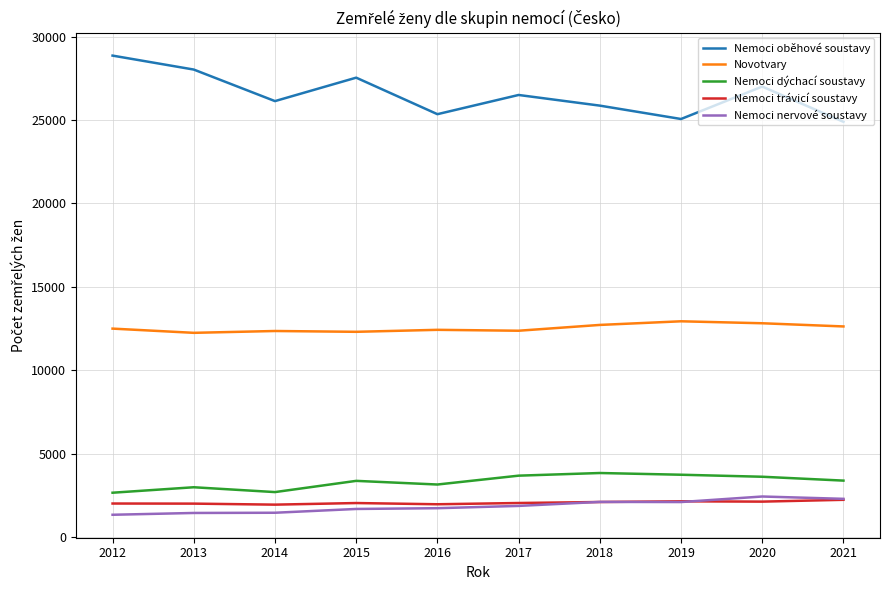

Where does the Nemoci oběhové soustavy series first go above 26506?

2012